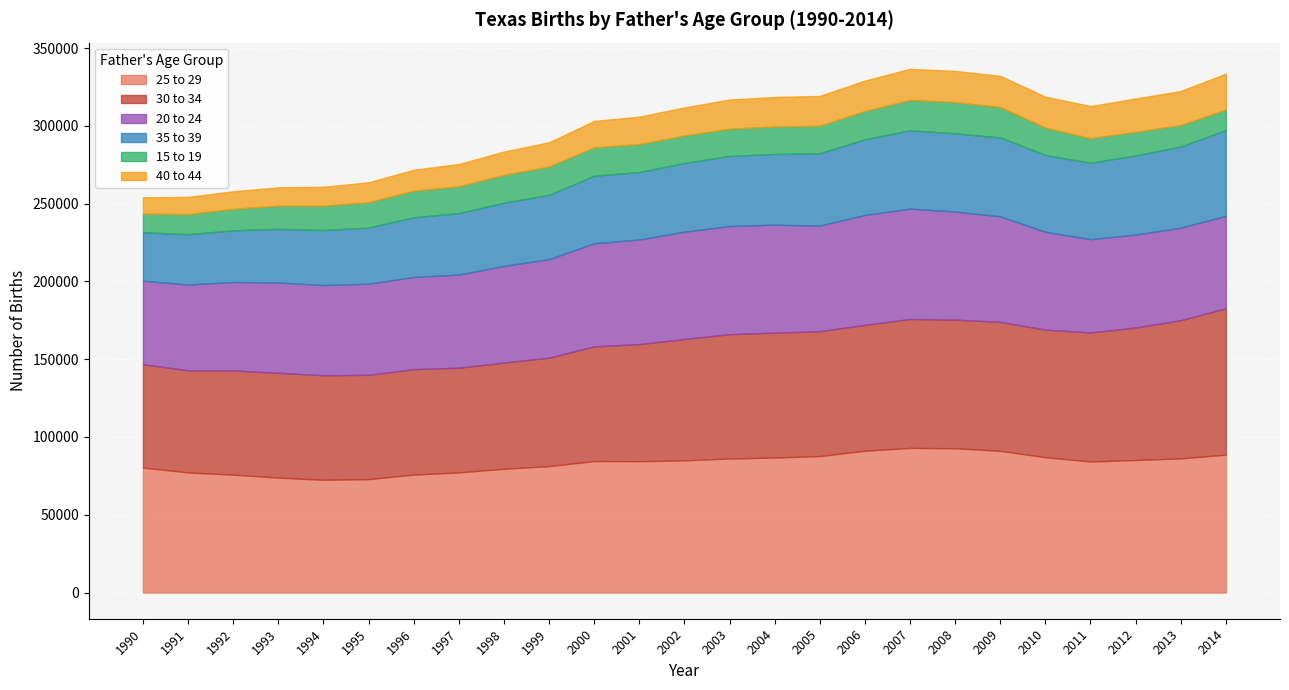

Reading left to right, extract all data points from this chart.

25 to 29: 80370	77233	75808	73890	72485	72911	75827	77246	79589	81298	84530	84450	84973	86174	86774	87754	91164	92979	92777	91107	87016	84244	85205	86258	88693
30 to 34: 66432	65651	67012	67376	67220	67058	67791	67299	68290	69694	73735	75278	78007	79906	80328	80240	80899	82902	82710	82889	82001	82963	85182	88820	94038
20 to 24: 53660	55146	56803	58051	57967	58574	59272	59897	62108	63349	66276	67232	69012	69543	69405	67886	70702	70932	69473	67864	62915	59976	59787	59477	59447
35 to 39: 31192	32350	33238	34516	35353	36154	38356	39474	40653	41323	43437	43371	44138	45105	45421	46569	48630	50370	50285	50703	49396	49104	50916	52156	55153
15 to 19: 11962	12910	13782	14899	15680	16164	17083	17216	17831	18198	18264	17902	17708	17454	17676	17640	18143	19547	20086	19570	17582	15809	15077	13826	13071
40 to 44: 10464	11061	11300	11763	12147	12874	13456	14368	15030	15616	16944	17707	18008	18766	18972	19189	19616	19968	20040	20052	19904	20652	21485	21893	23177